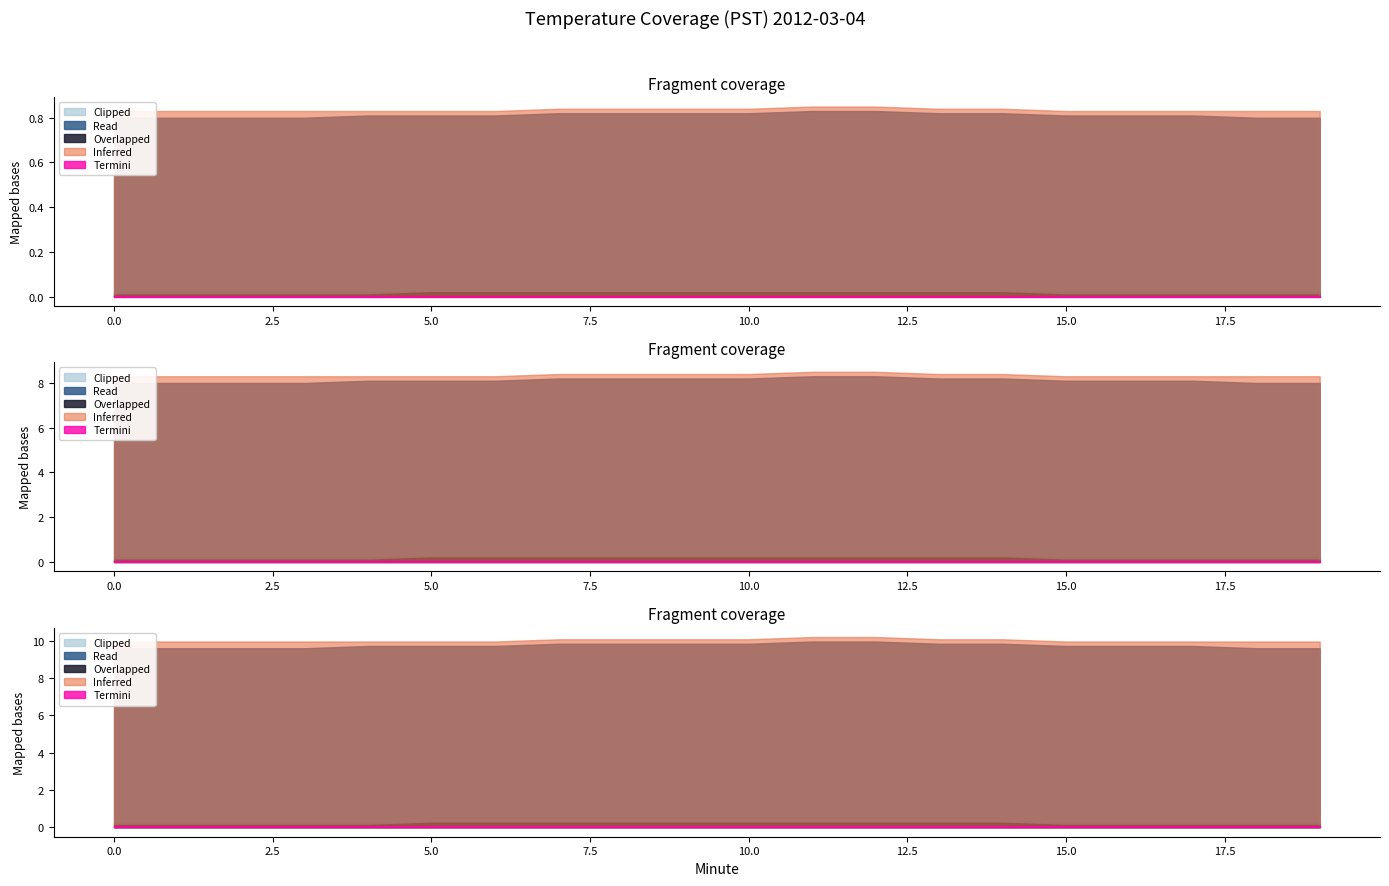

How many lines are shown in the chart?

5